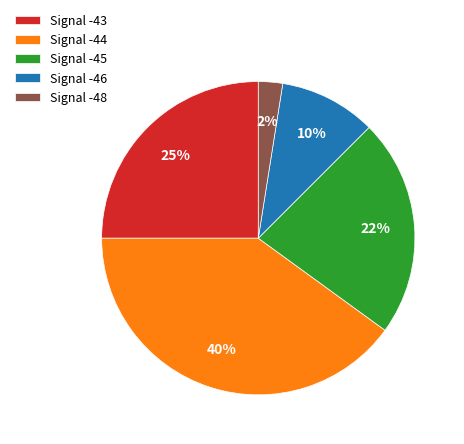

Count the number of slices in the pie.

5